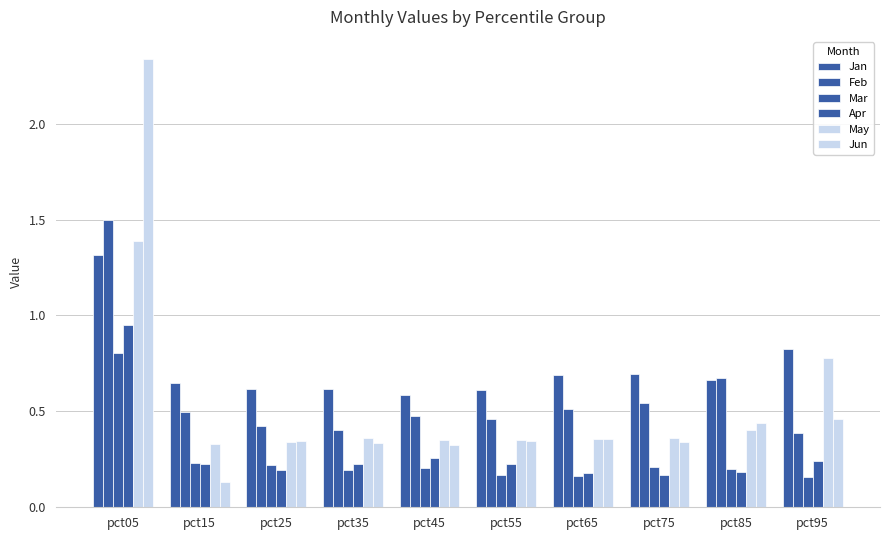

Count the number of categories in the chart.

10